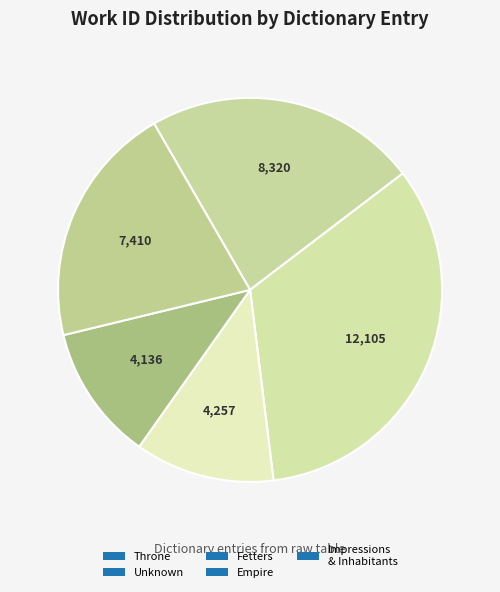

How many segments does this pie chart have?

5